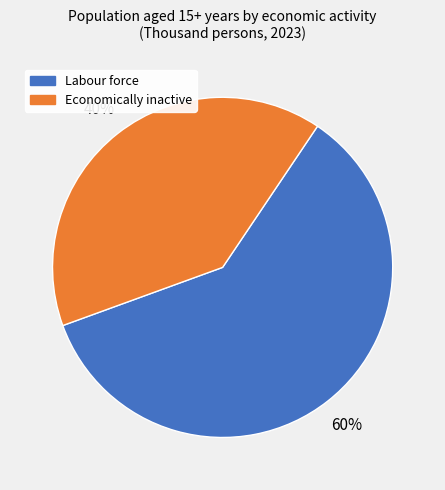

To the nearest percent, what is the difference between the largest and smallest slice percentages?

20%